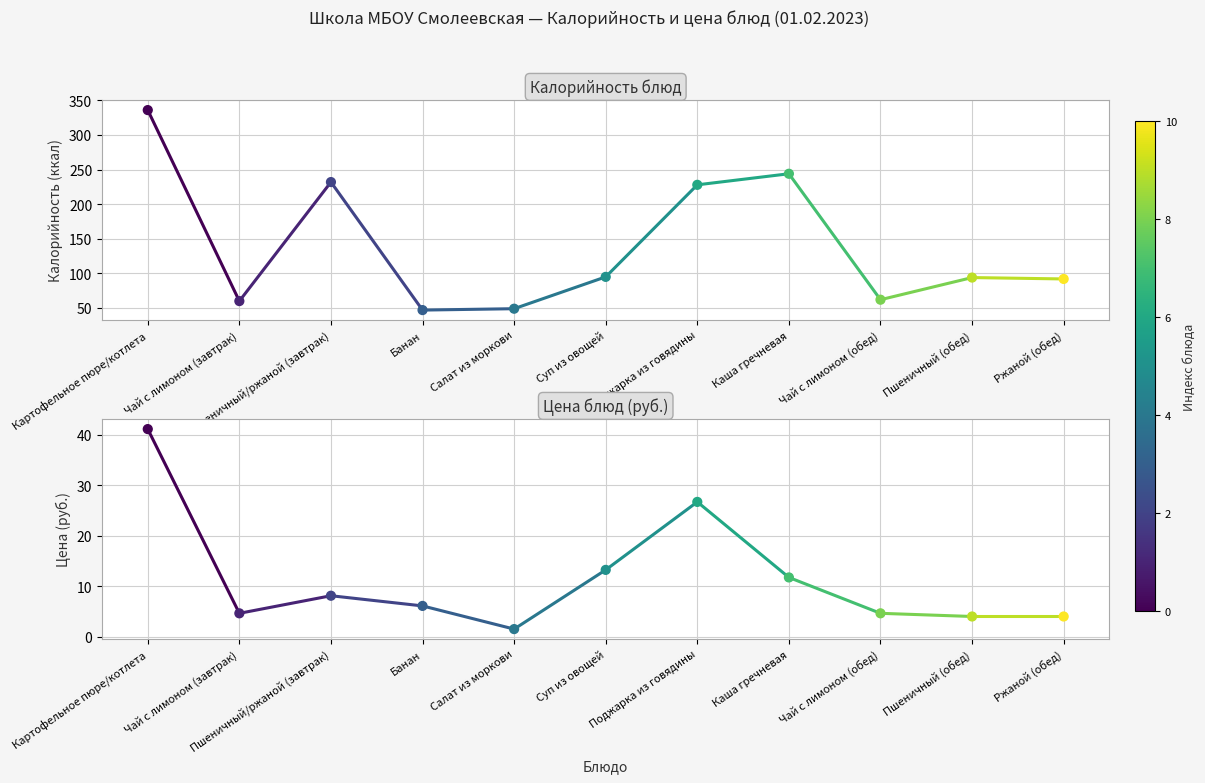

What are all the series names shown in the legend?

Калорийность, Цена